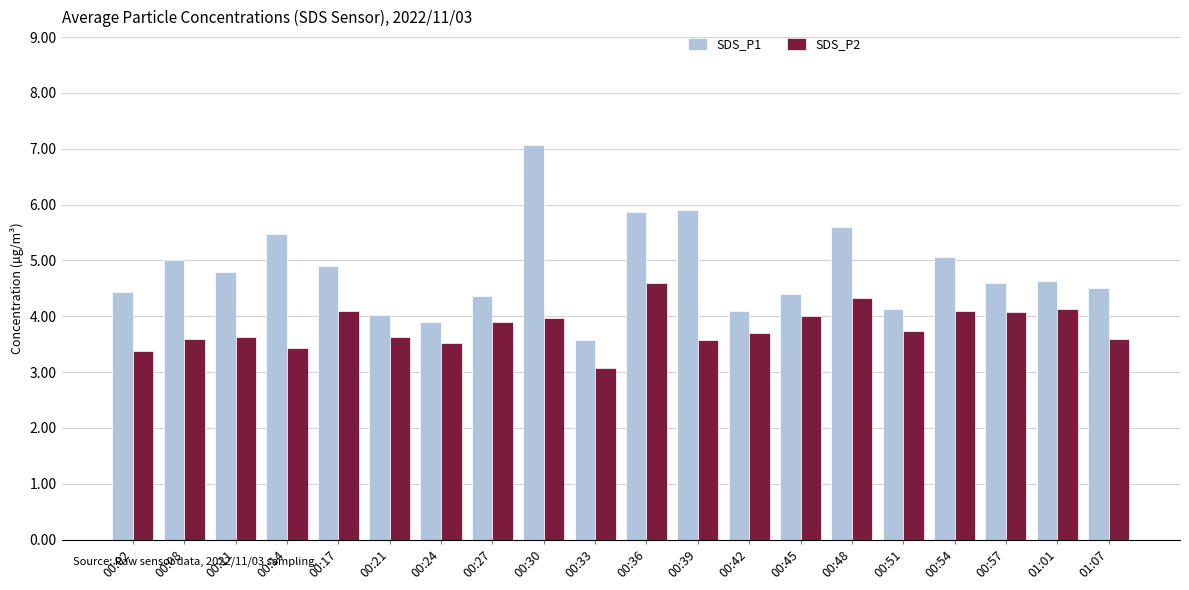

At which category is the sum across all series the highest?

00:30